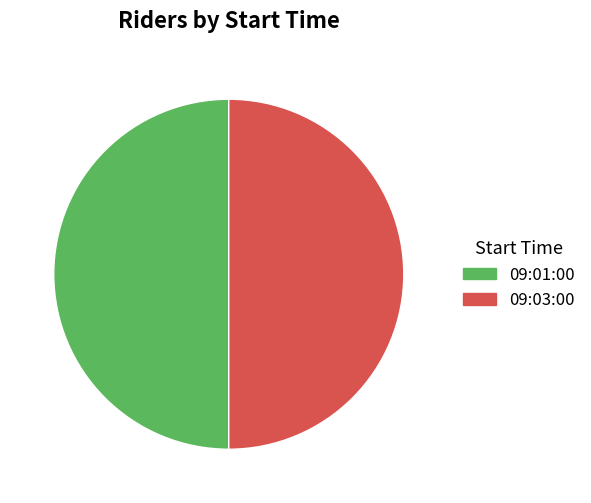

What is the ratio of the value at 09:01:00 to the value at 09:03:00?

1.0